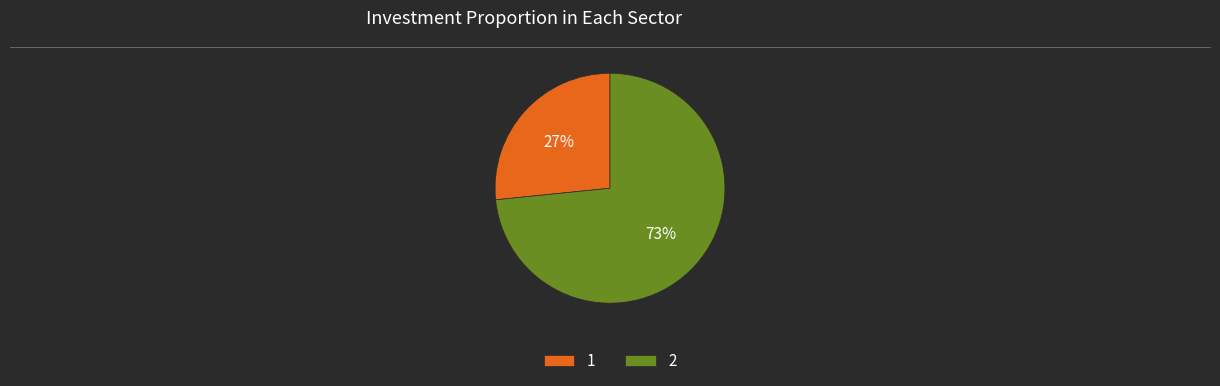

Do 2 and 1 together represent more than half of the pie?

Yes